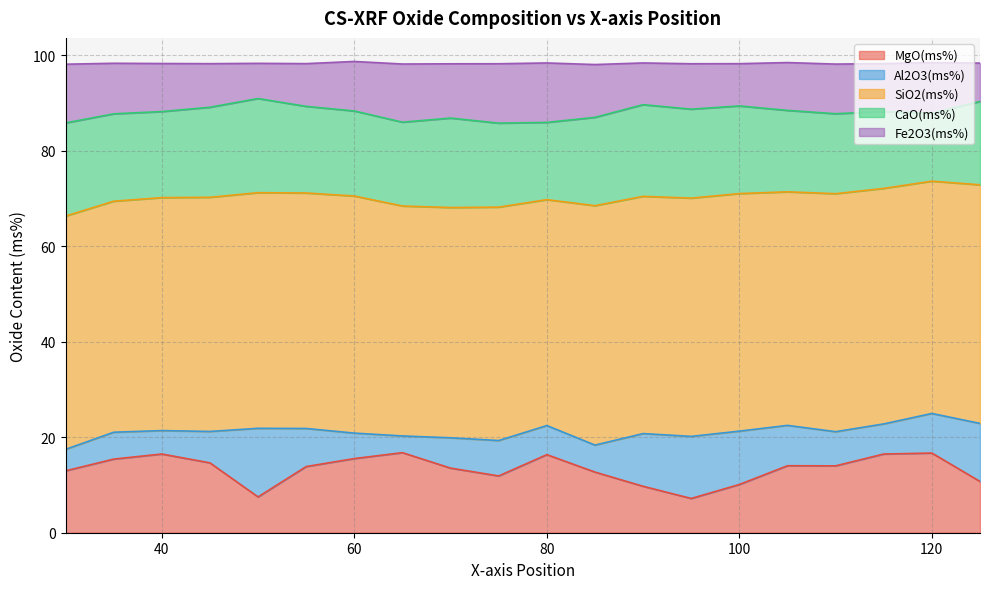

At how many categories does at least one series exceed 46?

20